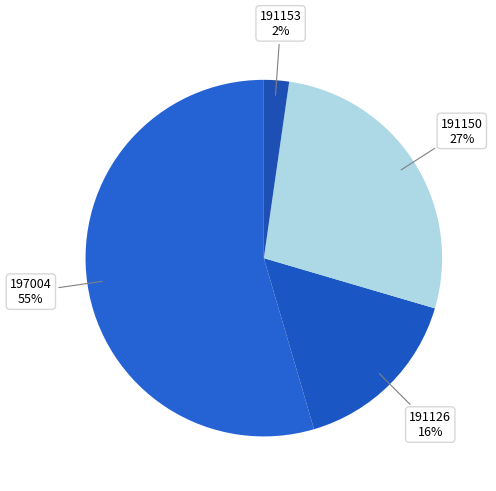

Count the number of slices in the pie.

4